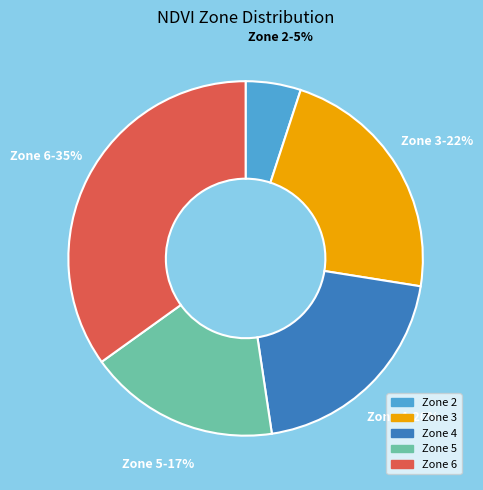

Combined, do Zone 2 and Zone 4 account for over 50%?

No